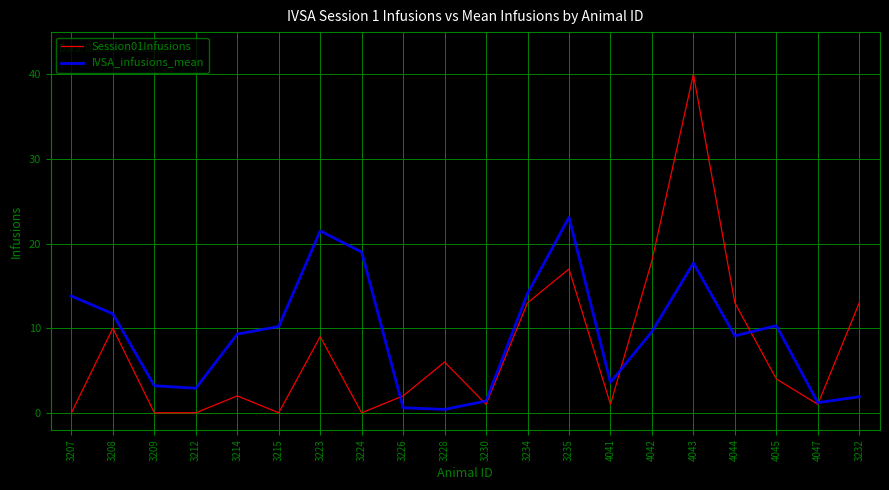

Does the chart display data point markers on the line(s)?

No